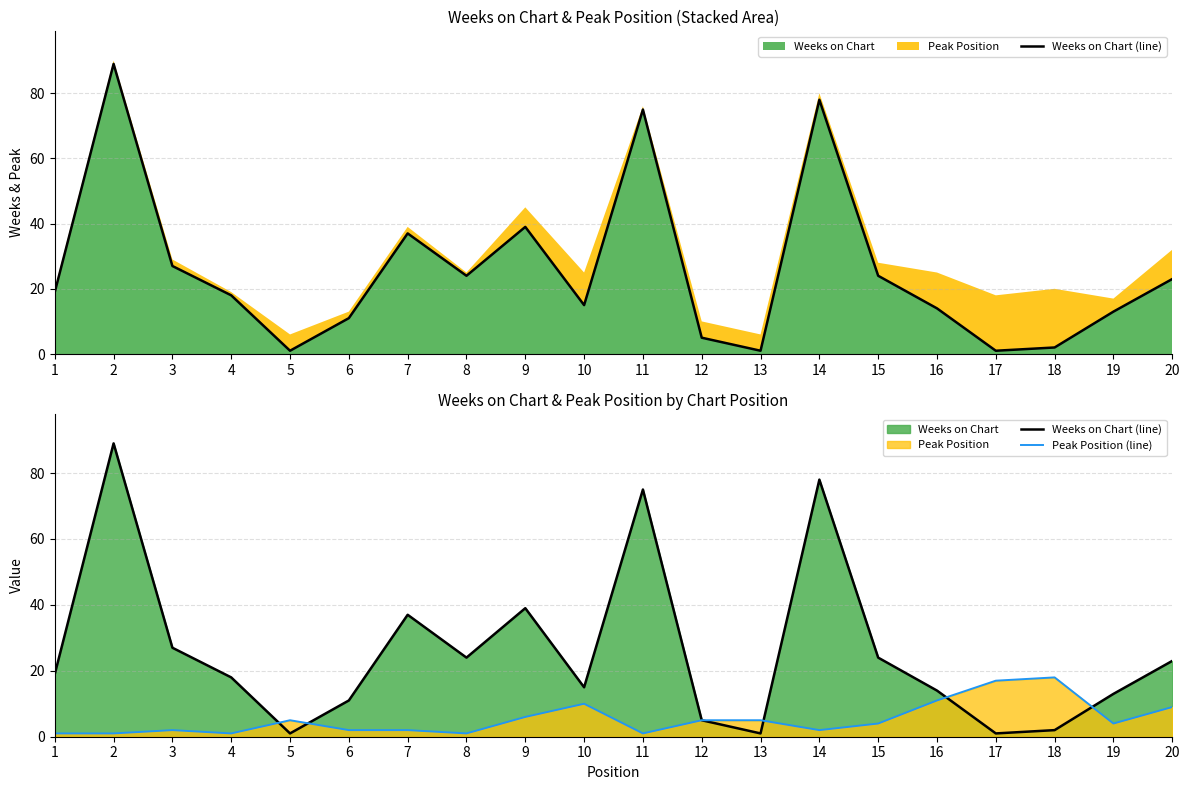

Does the chart display data point markers on the line(s)?

No